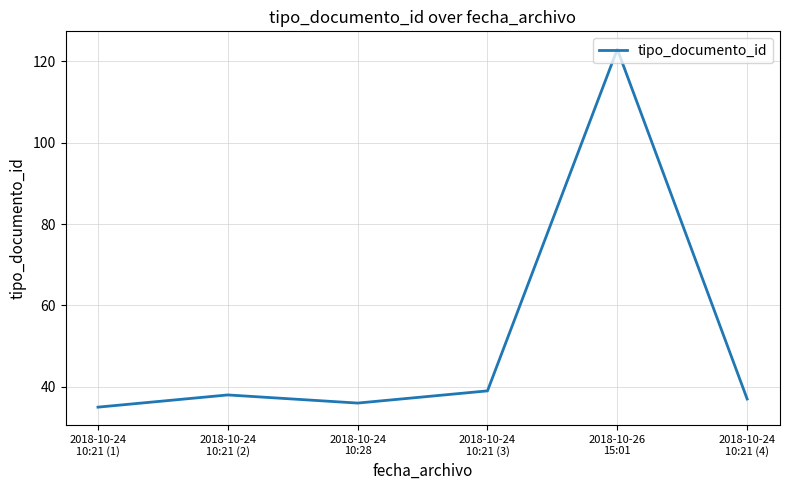

Reading right to left, extract all data points from this chart.

37	123	39	36	38	35